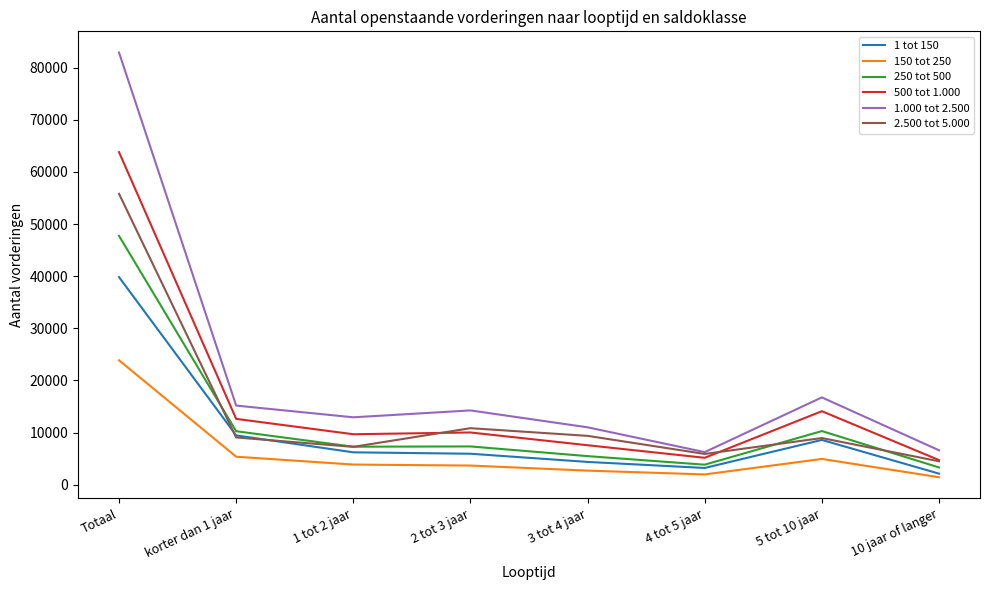

Does the chart display data point markers on the line(s)?

No